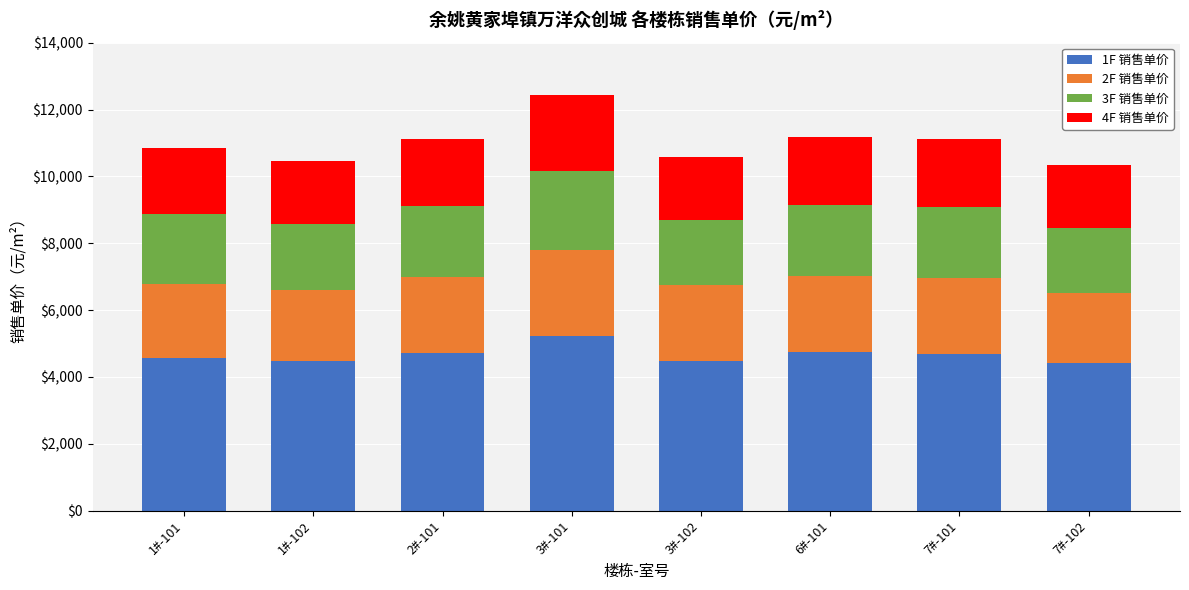

How many bars are there in total?

8